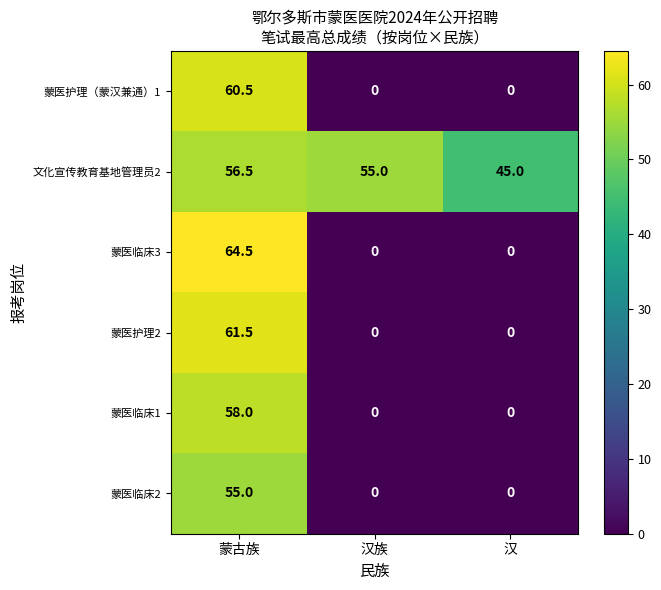

What is the spread (max minus min) of values at 蒙古族?

9.5